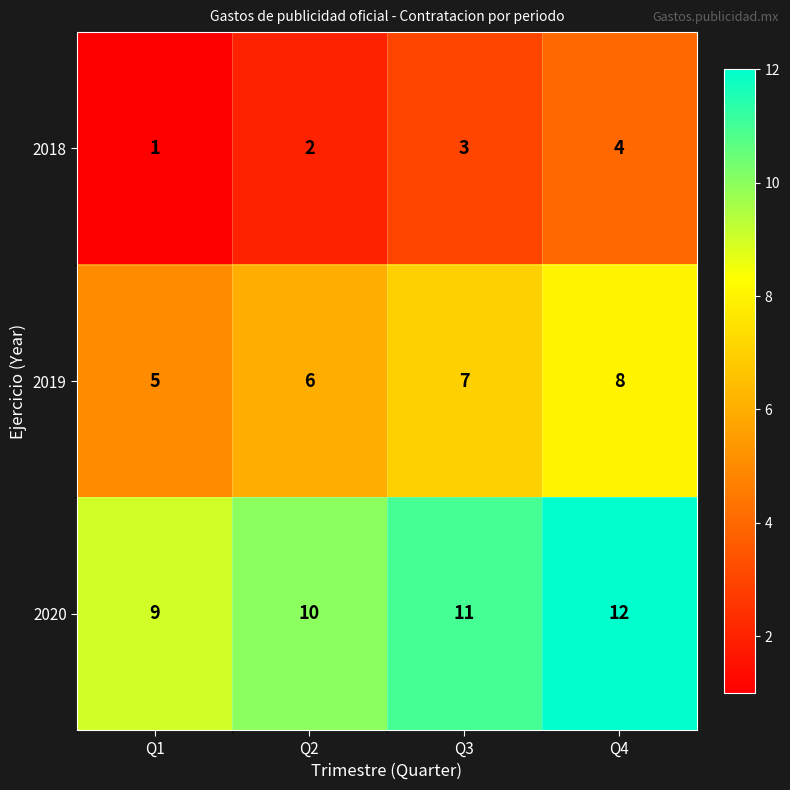

How many data points does each series have?

4